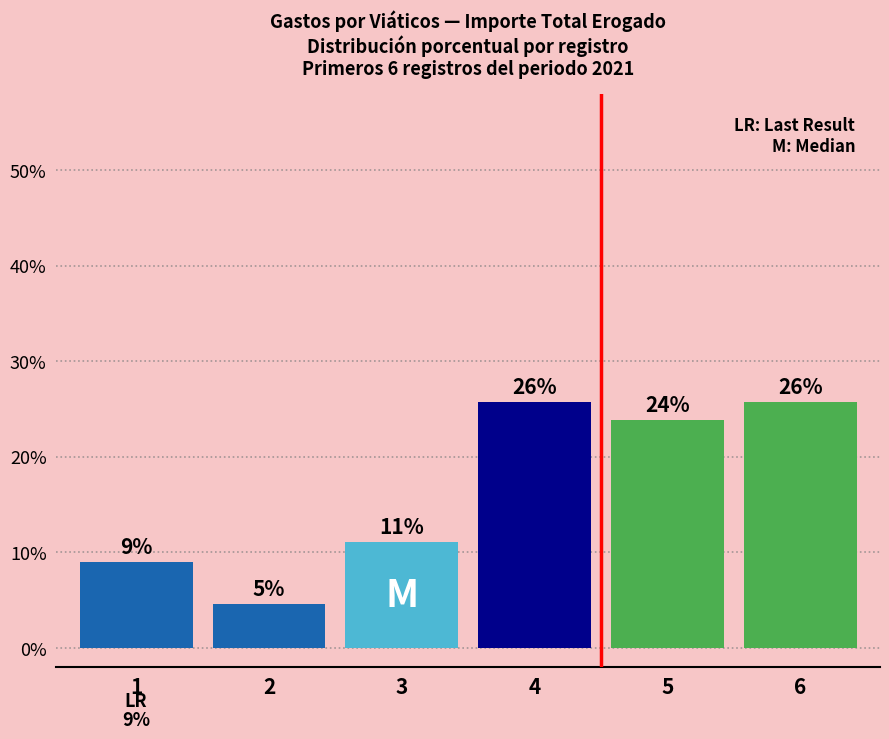

Does the chart contain any negative values?

No